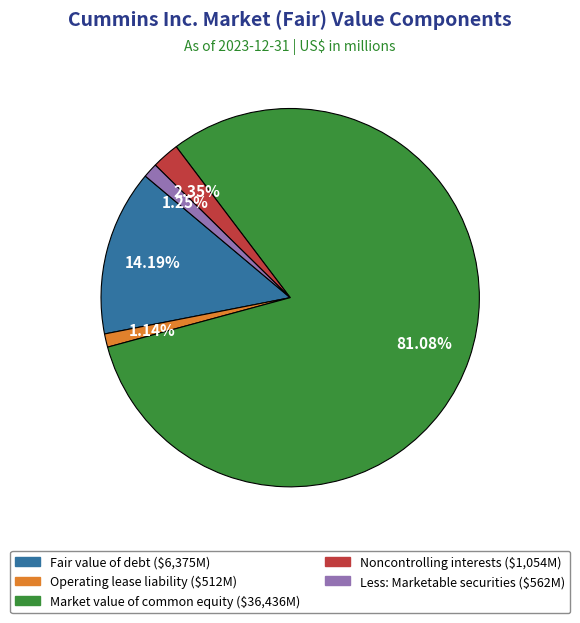

How many segments does this pie chart have?

5